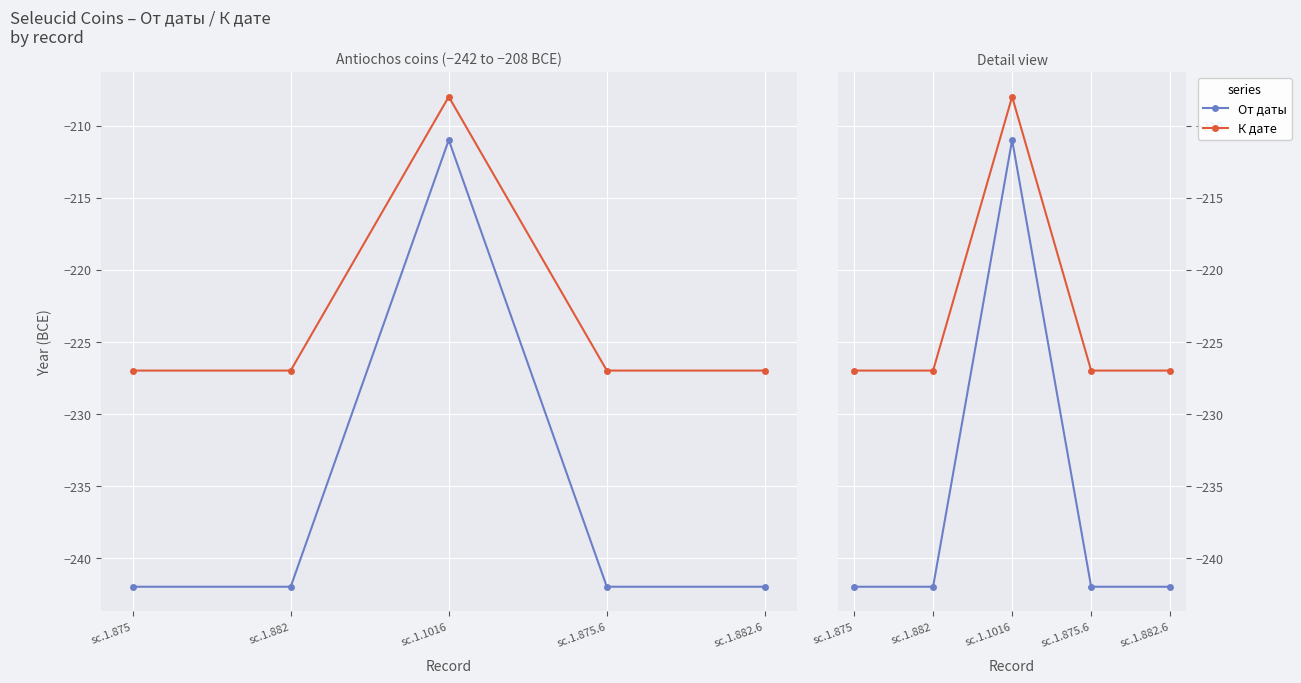

Rank the categories by К дате value from lowest to highest.

sc.1.875, sc.1.882, sc.1.875.6, sc.1.882.6, sc.1.1016